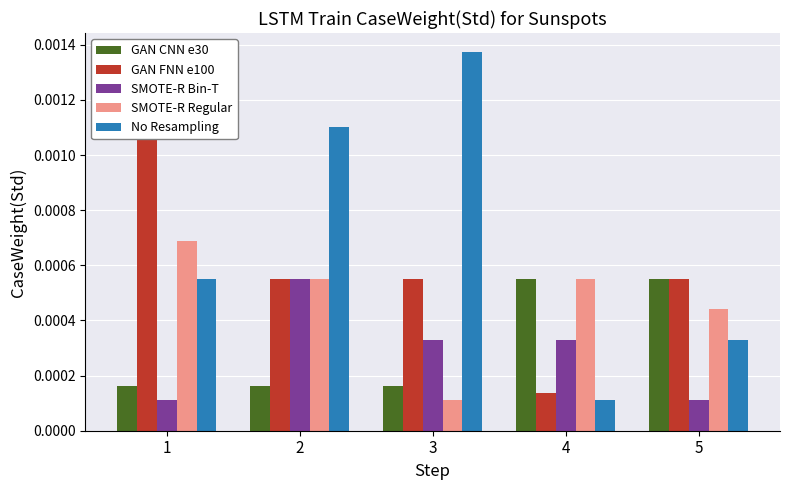

What are all the series names shown in the legend?

GAN CNN e30, GAN FNN e100, SMOTE-R Bin-T, SMOTE-R Regular, No Resampling